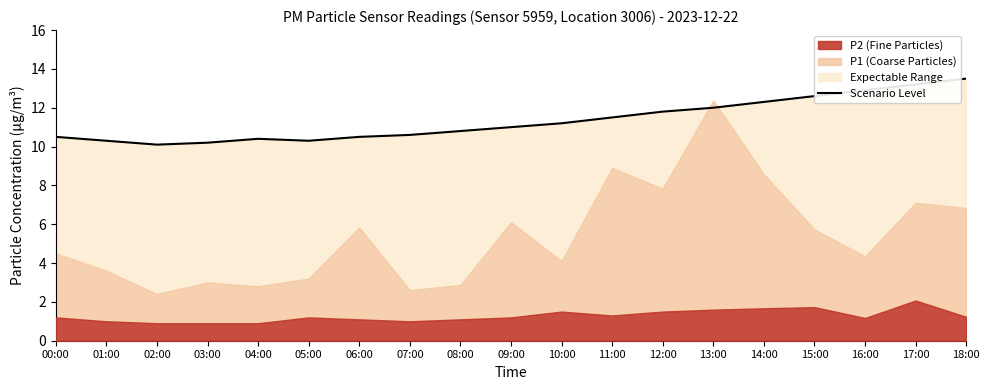

How many values exceed 11?

9